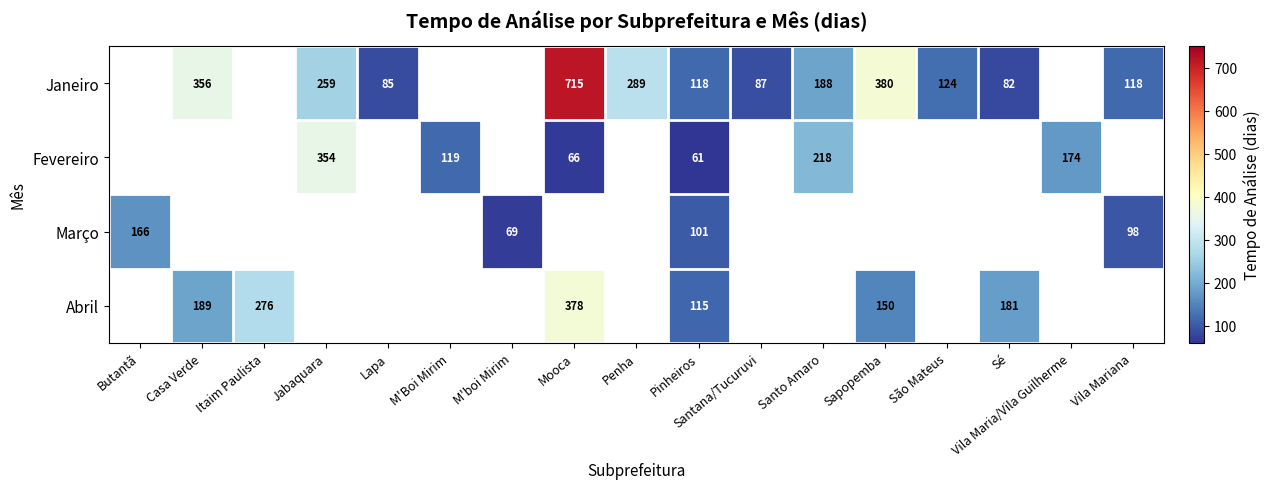

True or false: Abril has a value of 171.1 at Pinheiros.

False